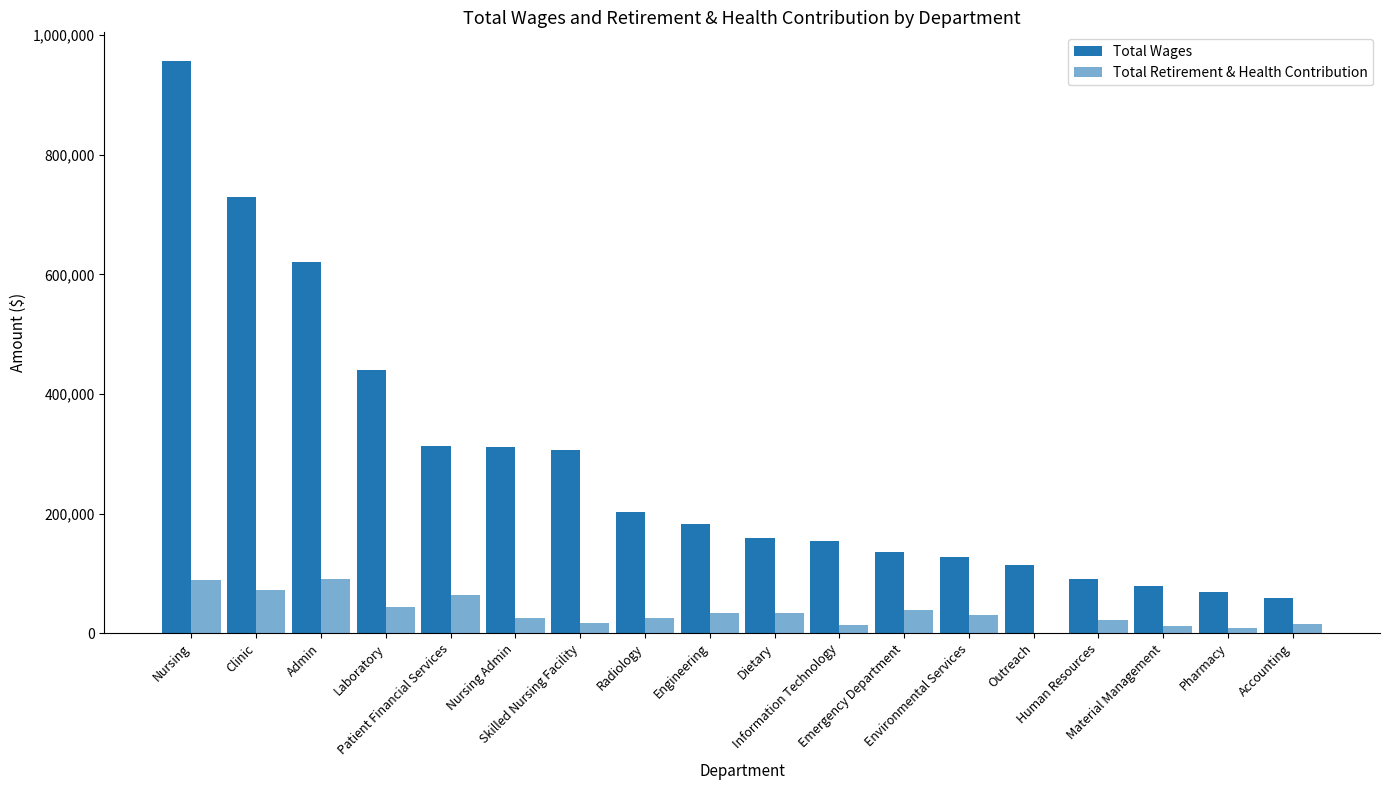

What is the sum of the Total Retirement & Health Contribution values at Skilled Nursing Facility and Radiology?

41568